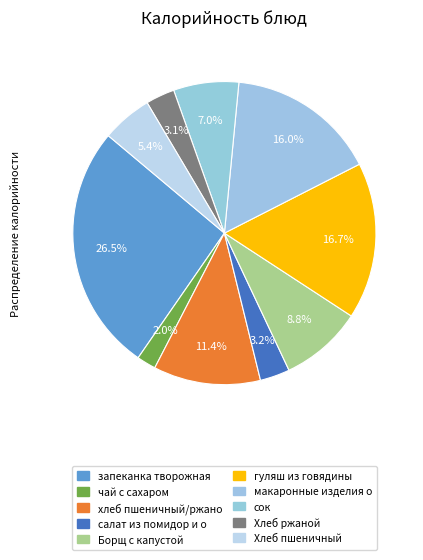

Count the number of slices in the pie.

10